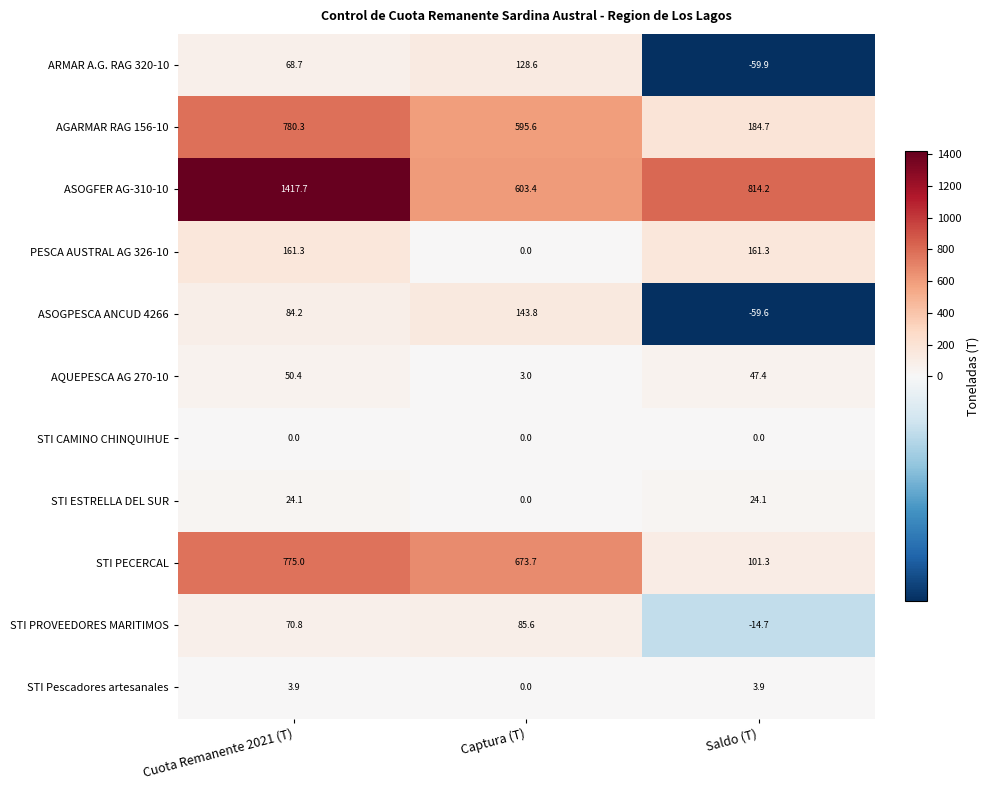

Which series changed the most between Captura (T) and Saldo (T)?

STI PECERCAL